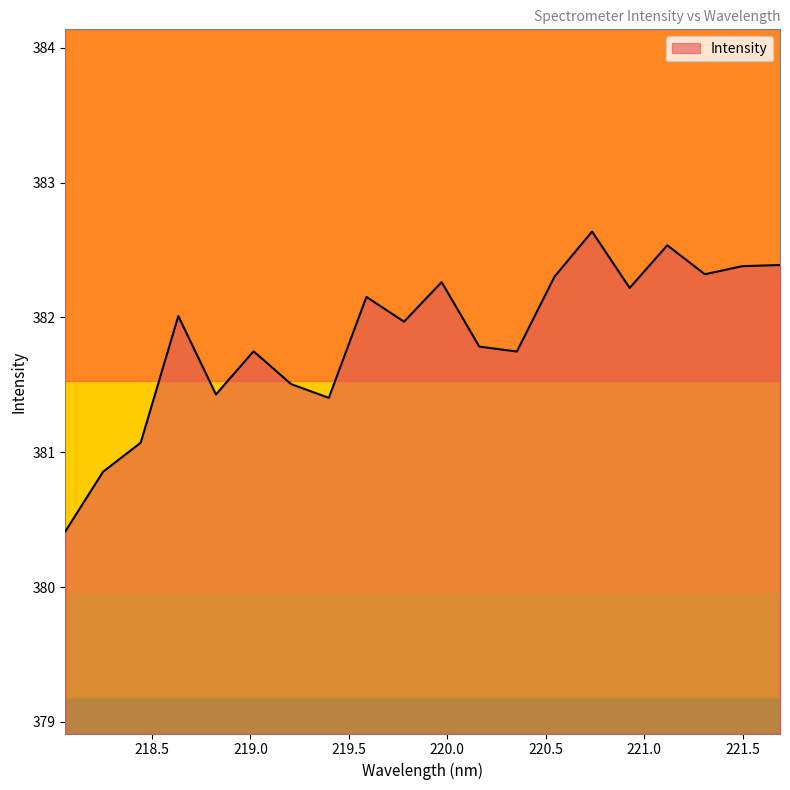

Reading left to right, what are all the values shown in this chart?

380.4	380.9	381.1	382.0	381.4	381.7	381.5	381.4	382.2	382.0	382.3	381.8	381.7	382.3	382.6	382.2	382.5	382.3	382.4	382.4